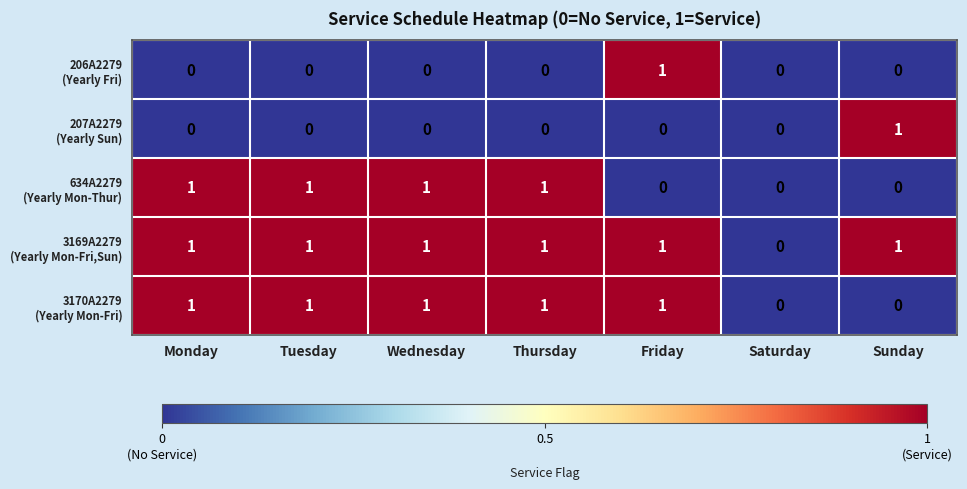

What is the total value across all series at Thursday?

3